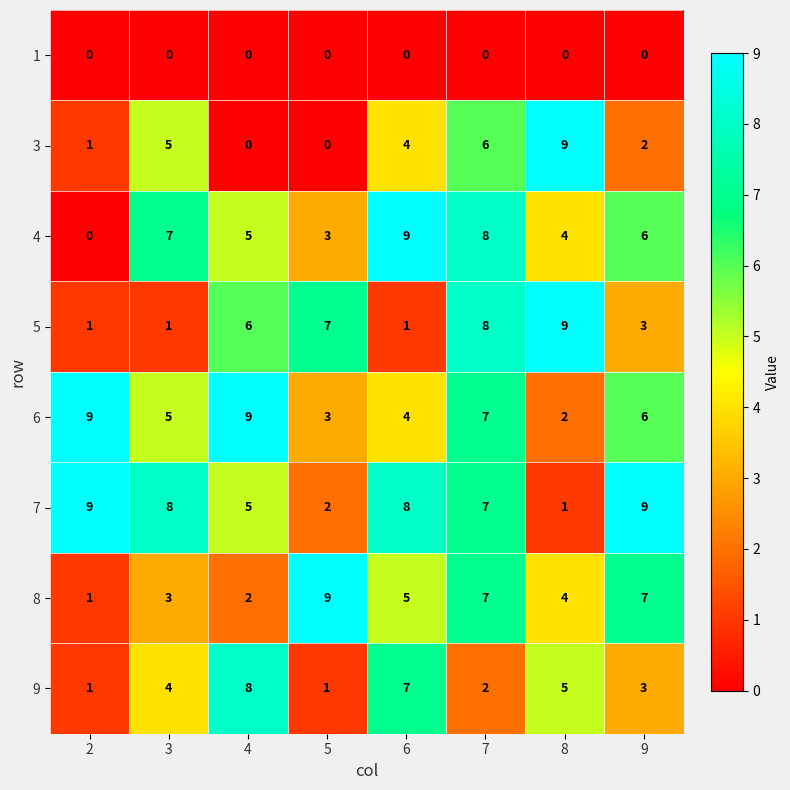

What is the sum of the 9 values at 3 and 8?

9